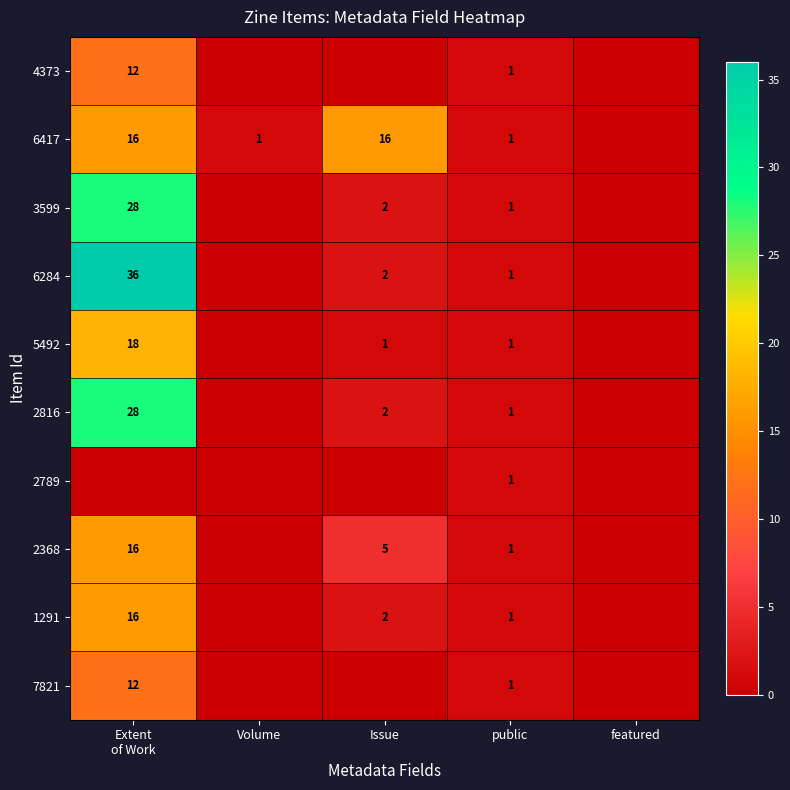

True or false: 2816 has a value of 2 at Issue.

True